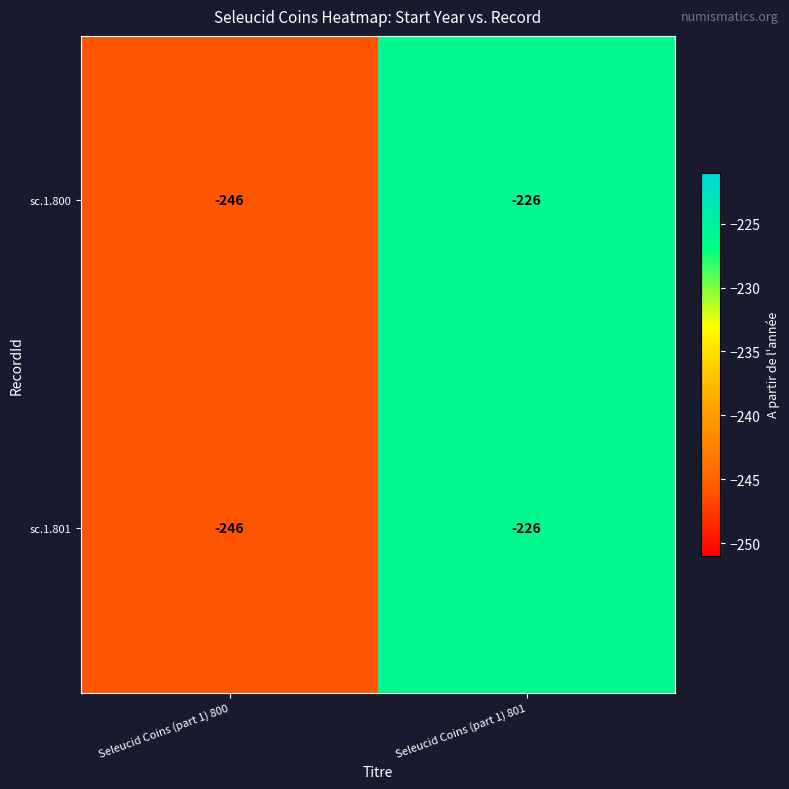

What is the minimum value shown in the chart?

-246